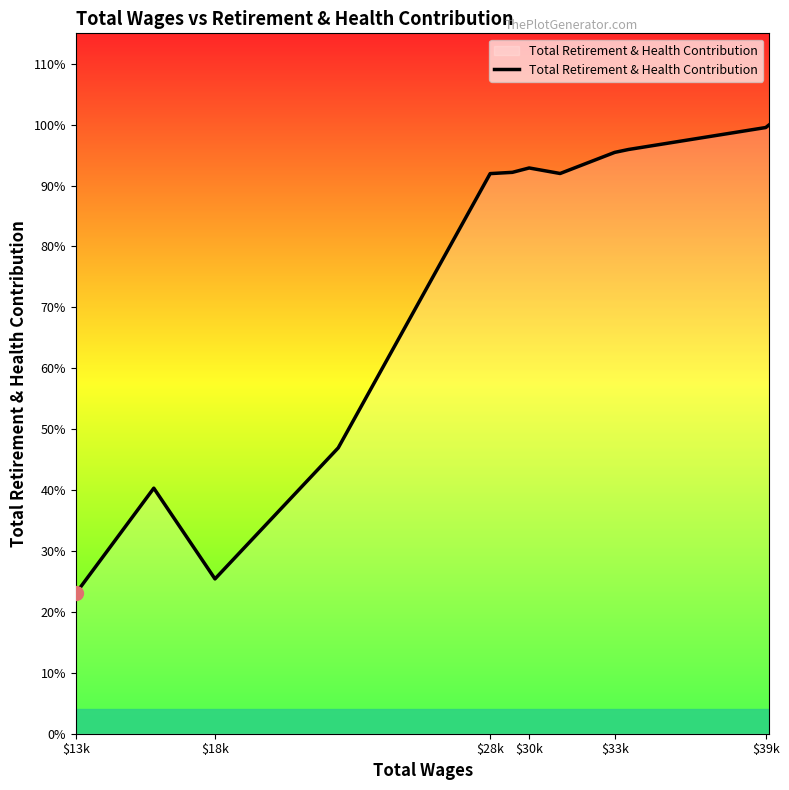

Does the chart have visible grid lines?

No